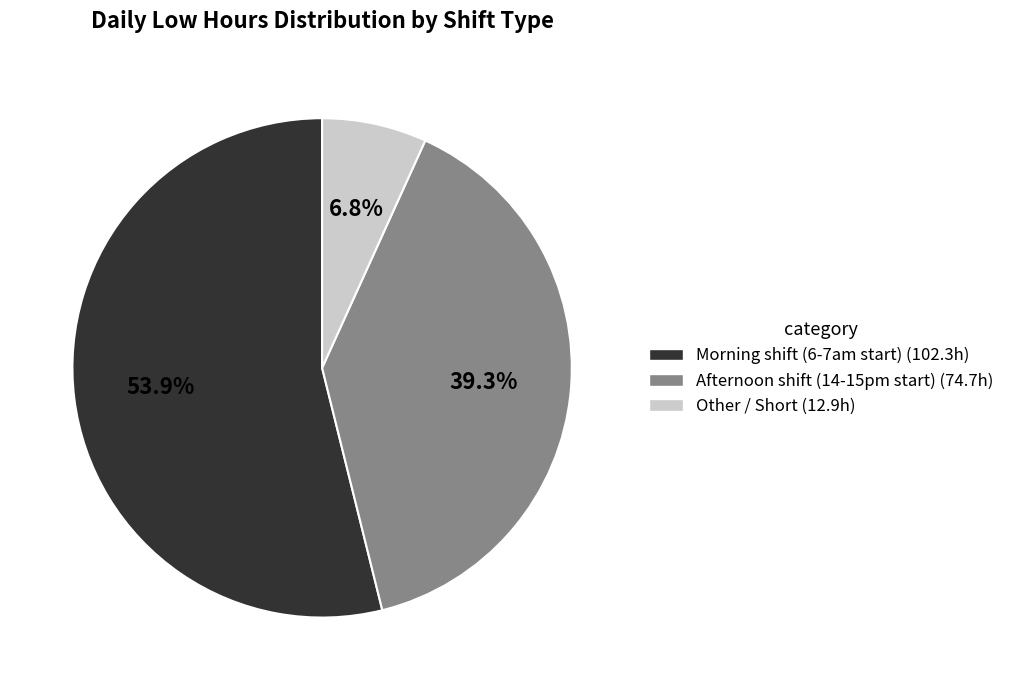

Rank the categories by value from highest to lowest.

Morning shift (6-7am start) (102.3h), Afternoon shift (14-15pm start) (74.7h), Other / Short (12.9h)